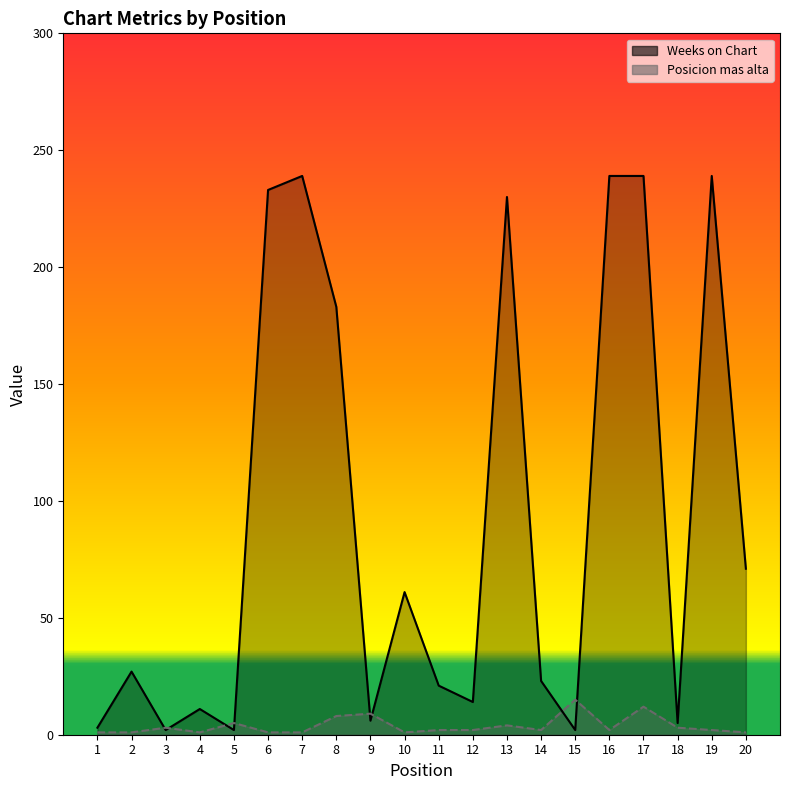

Where does the Weeks on Chart series first go above 27?

6